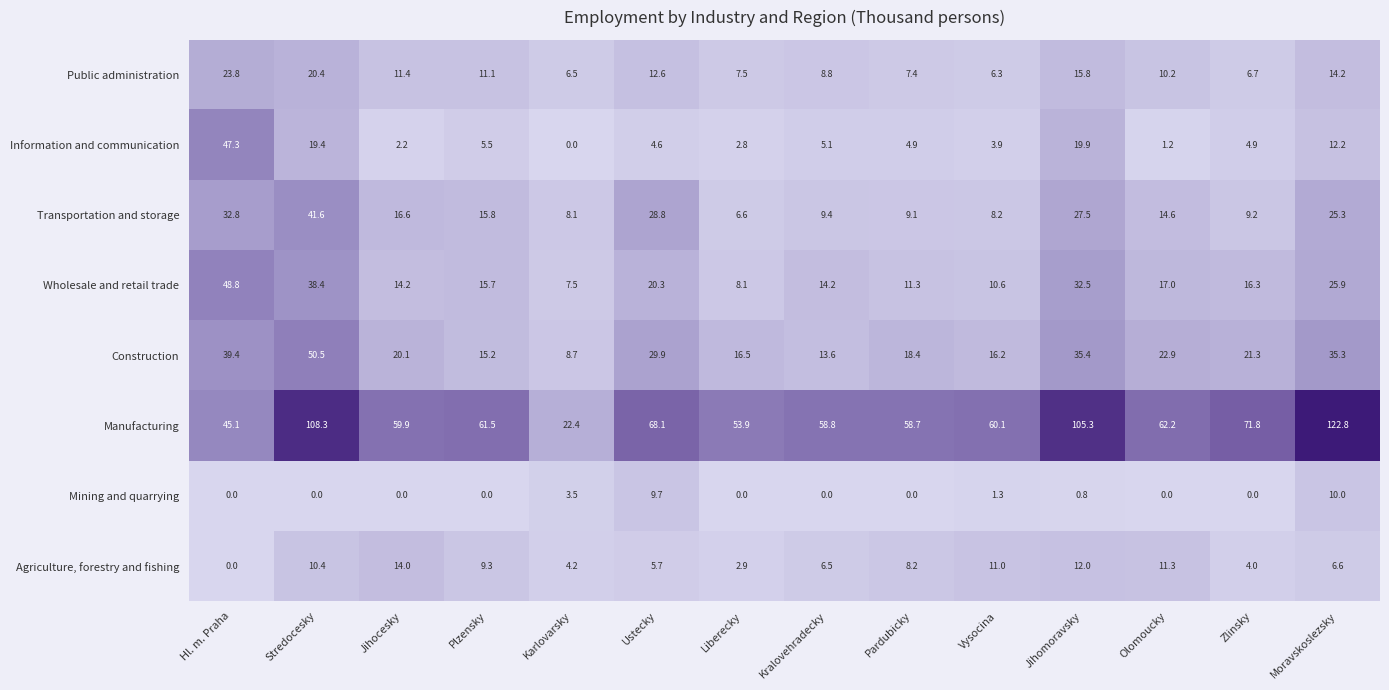

Count the number of data series in this chart.

8